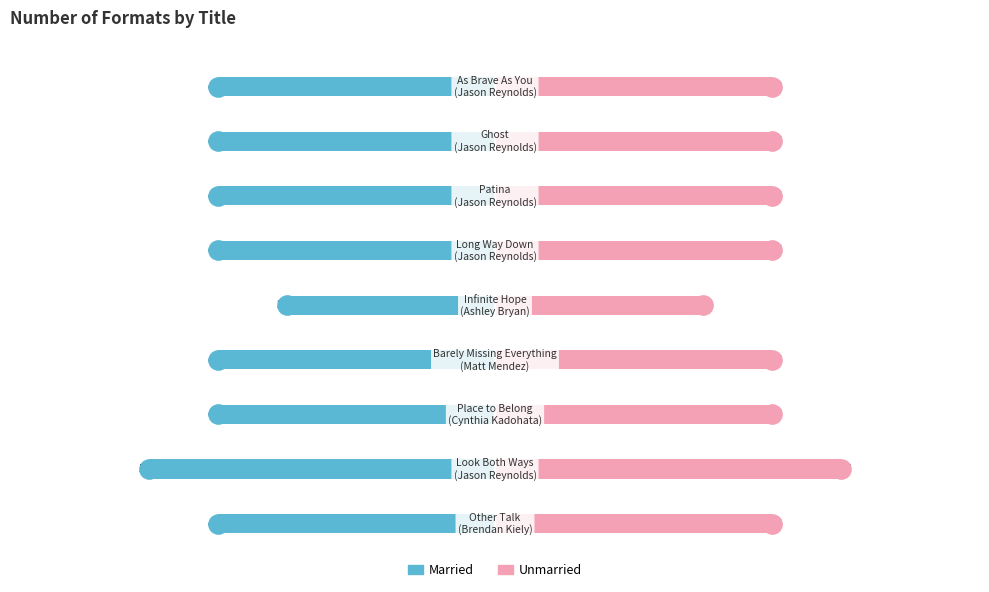

What is the difference between the maximum and minimum values in the Unmarried series?

2